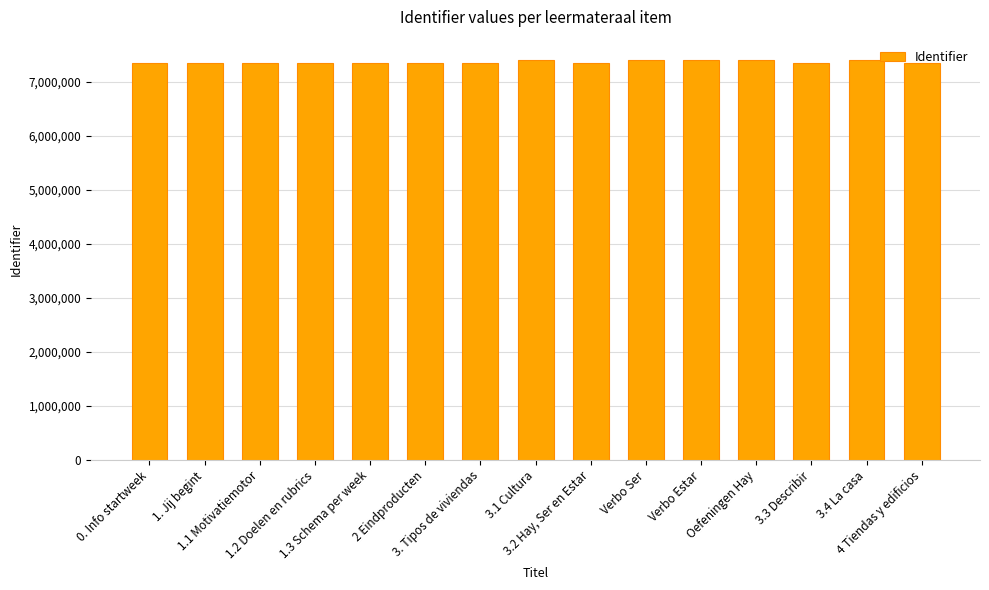

What is the value of the 8th bar from the left?

7405195